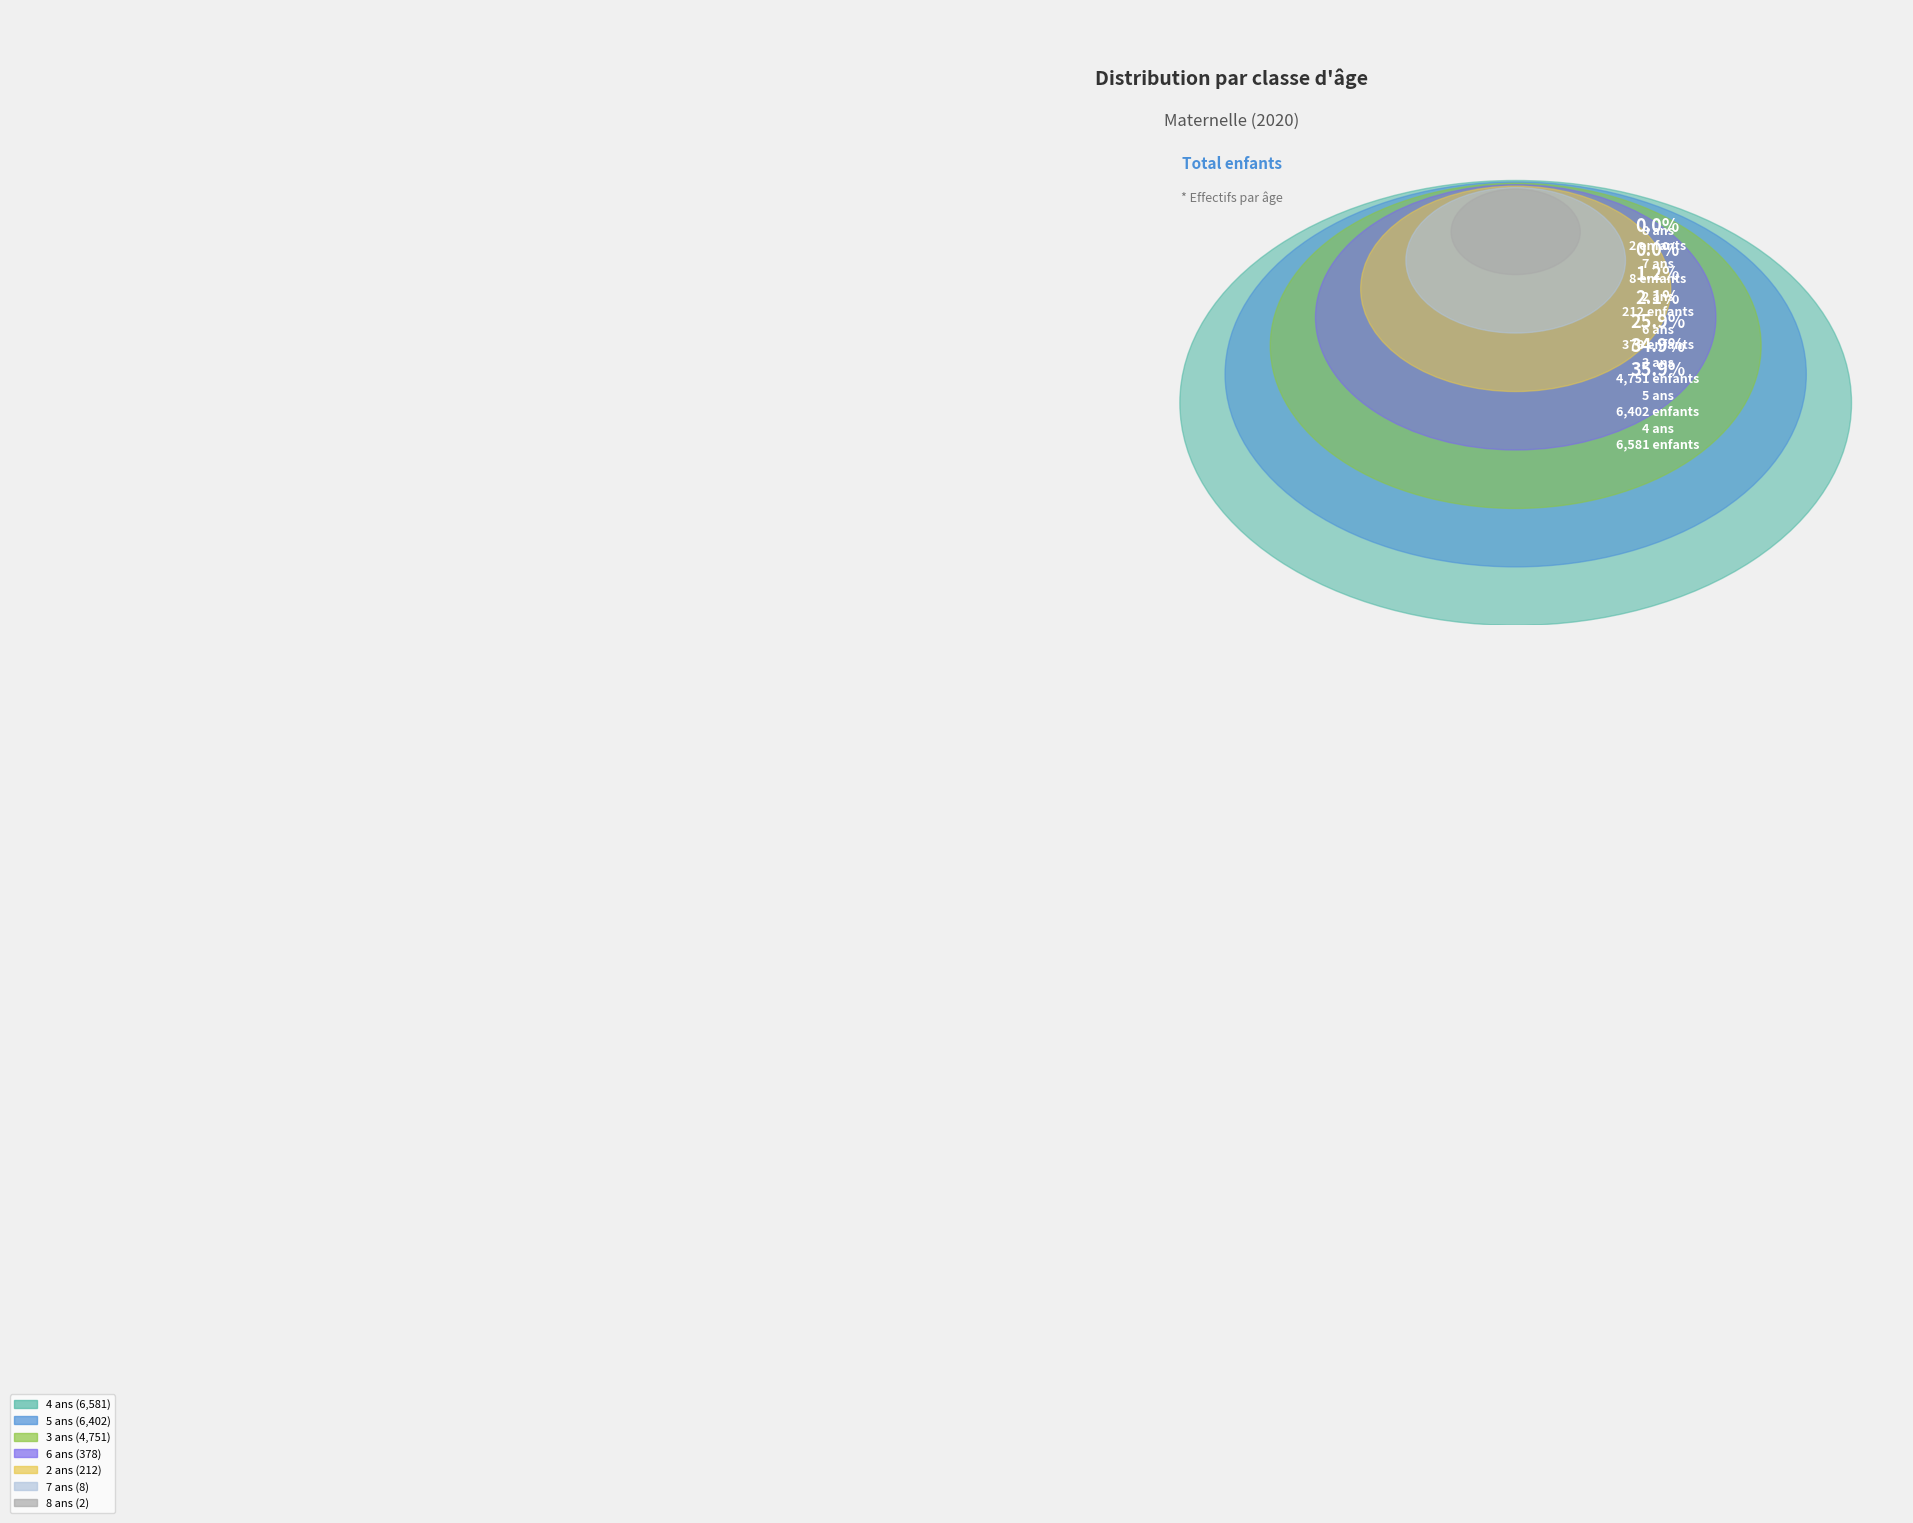

How many slices are in this pie chart?

7